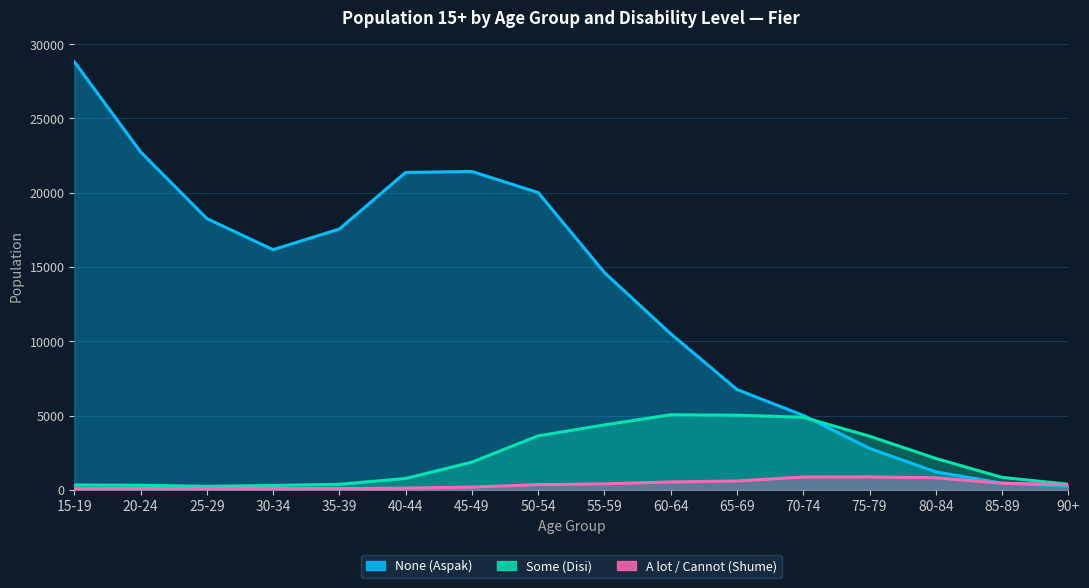

Reading left to right, what are all the values shown in this chart?

None (Aspak): 15-19=28819	20-24=22755	25-29=18264	30-34=16171	35-39=17559	40-44=21368	45-49=21432	50-54=20012	55-59=14629	60-64=10510	65-69=6763	70-74=5020	75-79=2800	80-84=1217	85-89=462	90+=257
Some (Disi): 15-19=338	20-24=322	25-29=249	30-34=307	35-39=384	40-44=776	45-49=1876	50-54=3644	55-59=4383	60-64=5064	65-69=5033	70-74=4897	75-79=3622	80-84=2126	85-89=849	90+=392
A lot / Cannot (Shume): 15-19=94	20-24=99	25-29=111	30-34=114	35-39=92	40-44=127	45-49=200	50-54=361	55-59=414	60-64=542	65-69=609	70-74=875	75-79=881	80-84=826	85-89=455	90+=368